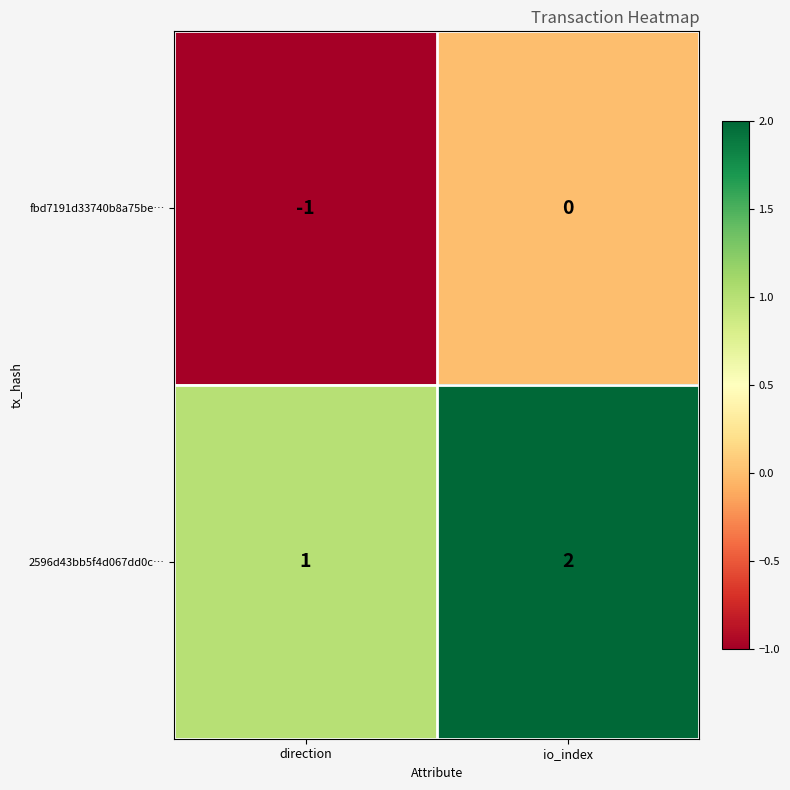

Reading left to right, list all the values displayed in this chart.

fbd7191d33740b8a75be…: -1	0
2596d43bb5f4d067dd0c…: 1	2